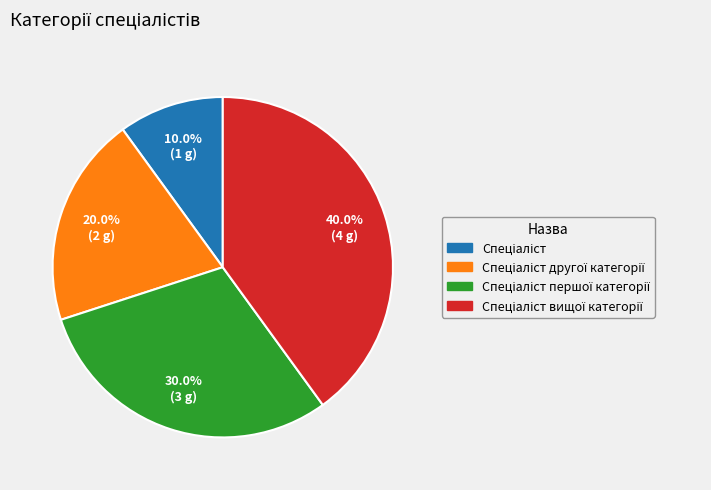

Is there a majority slice in this chart?

No